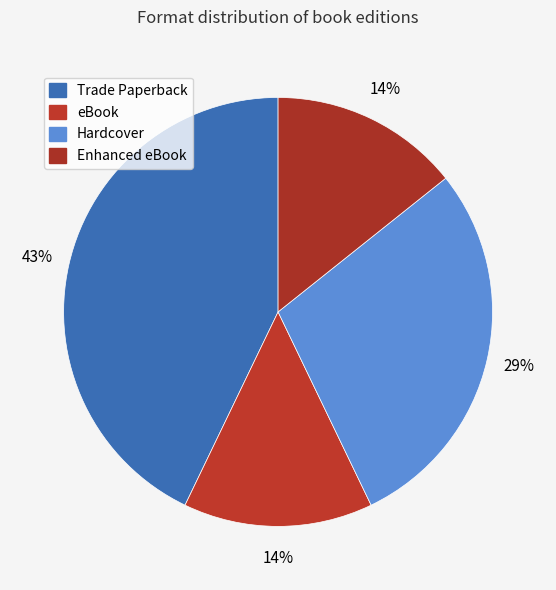

How many segments does this pie chart have?

4